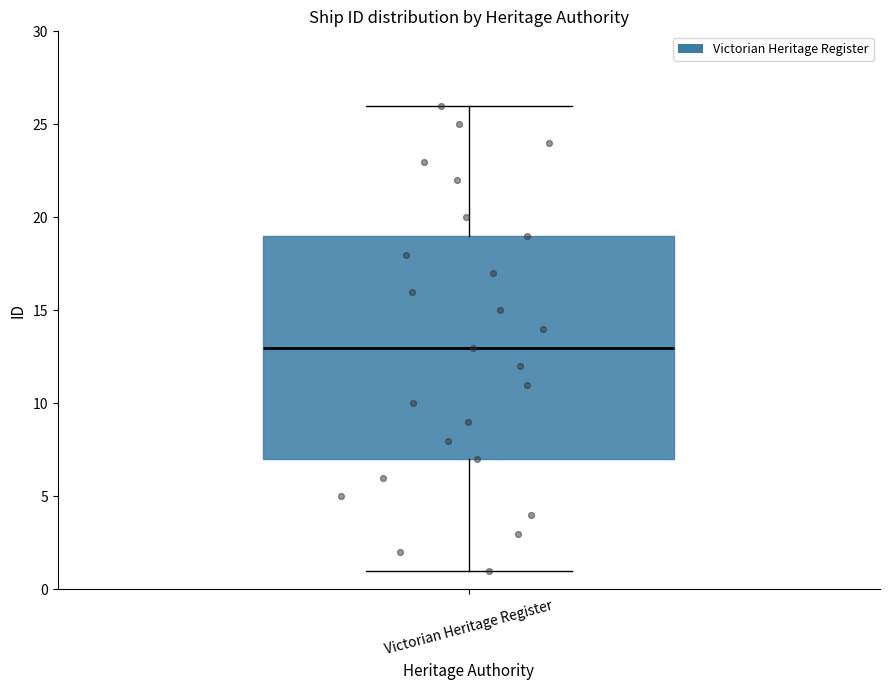

Transcribe this box plot: give where the median line is, the range the box spans, and where the two whiskers end, as read against the y-axis. The values are not printed on the chart, so give them approximately, as read against the axis.

median 13, box 7 to 19, whiskers 1 to 26